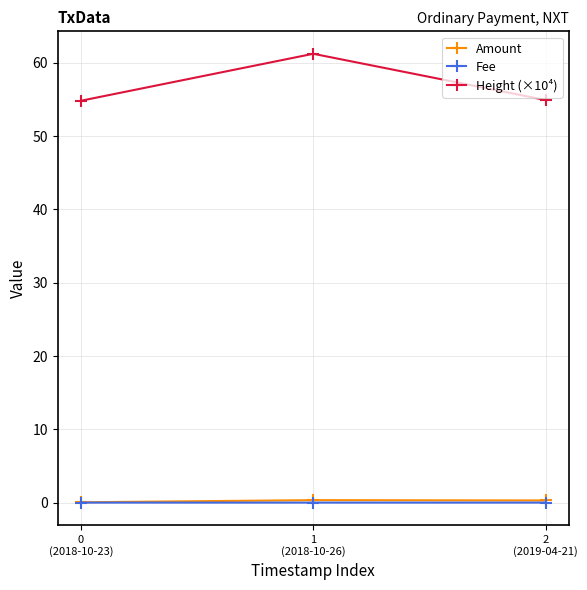

What is the value of the Height (×10⁴) point at the 3rd from the left?

54.9